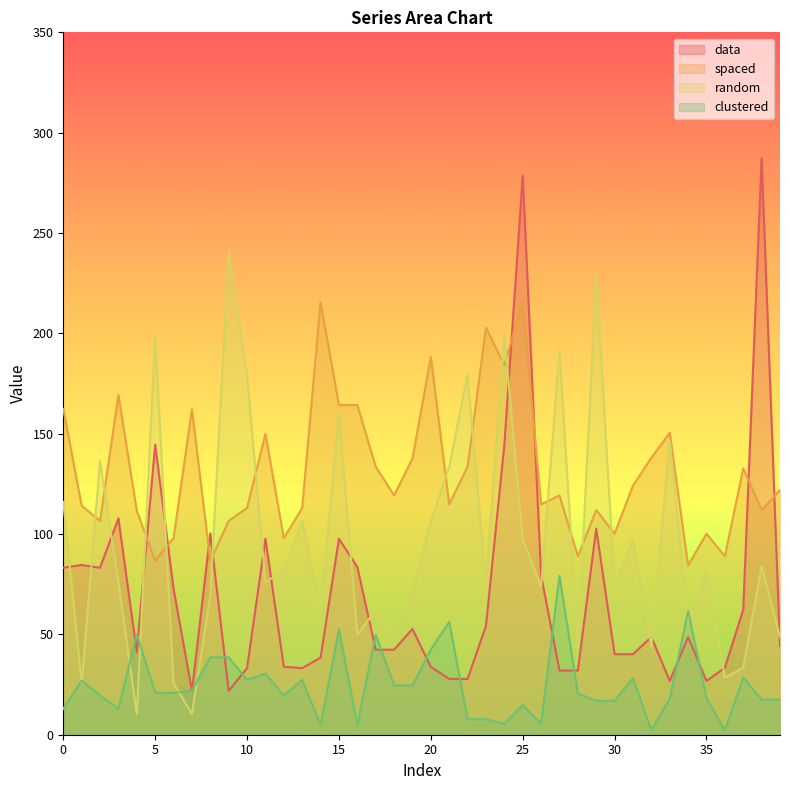

Which series has the largest total across all categories?

spaced